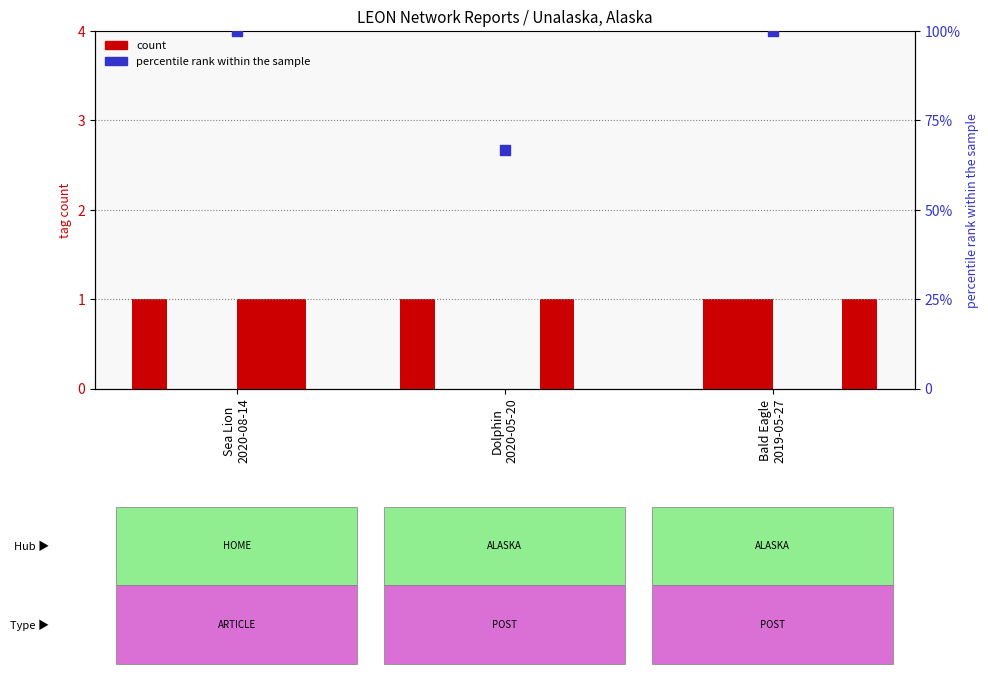

Which series reaches the minimum Y coordinate?

OCEAN